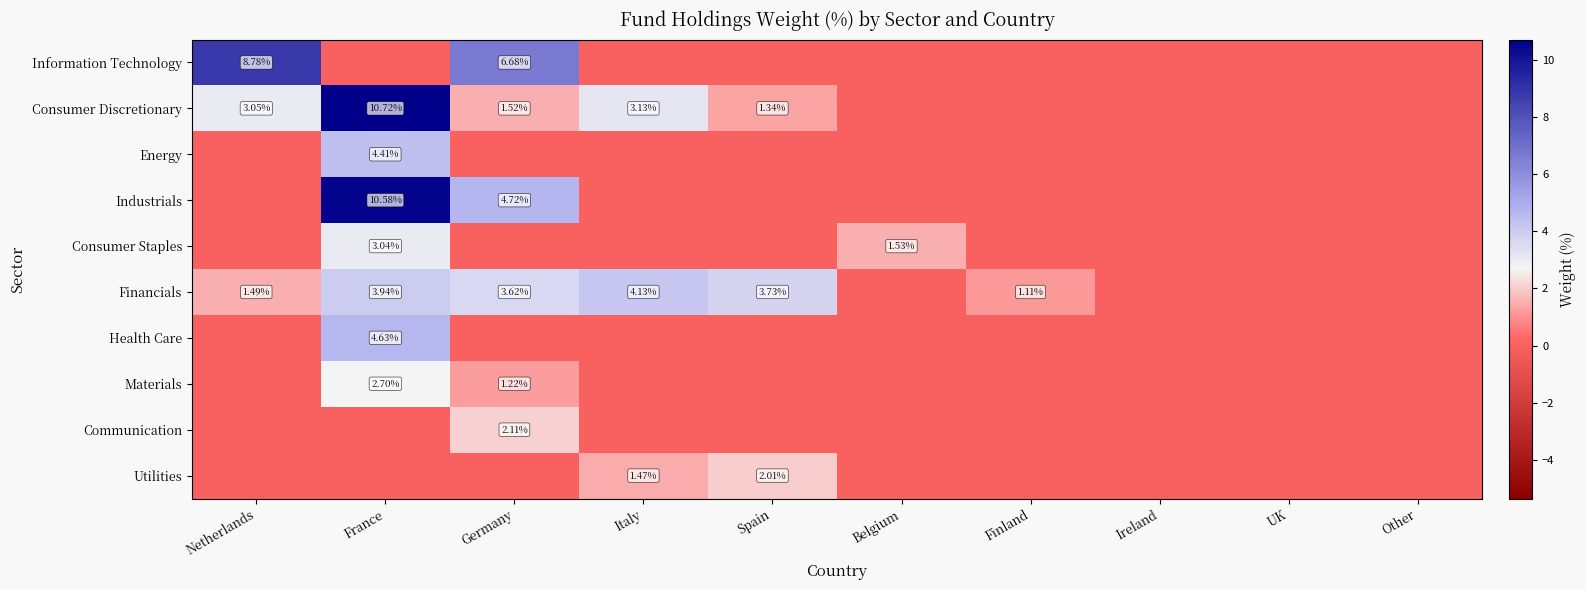

What is the difference between the maximum and second lowest values in the Consumer Discretionary series?

10.7